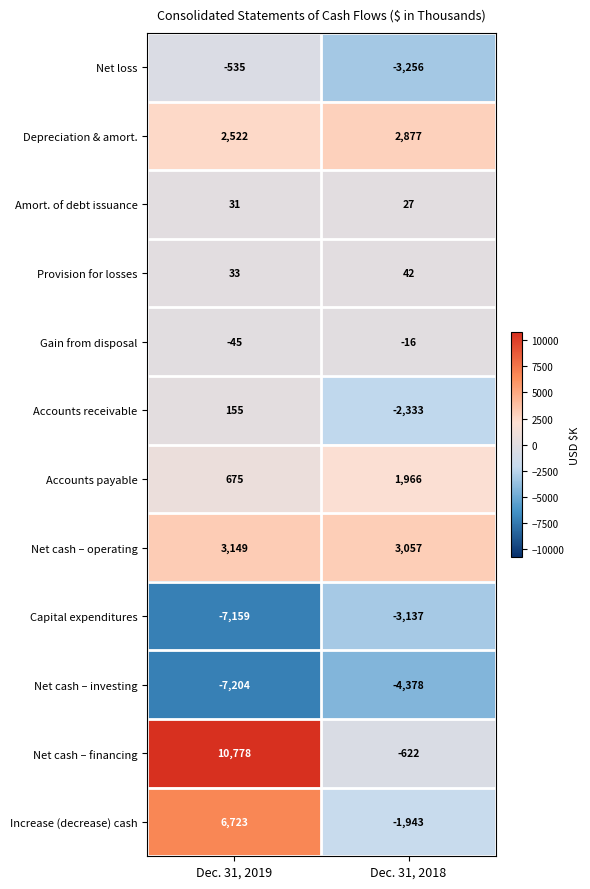

Which series has the largest total across all categories?

Net cash – financing